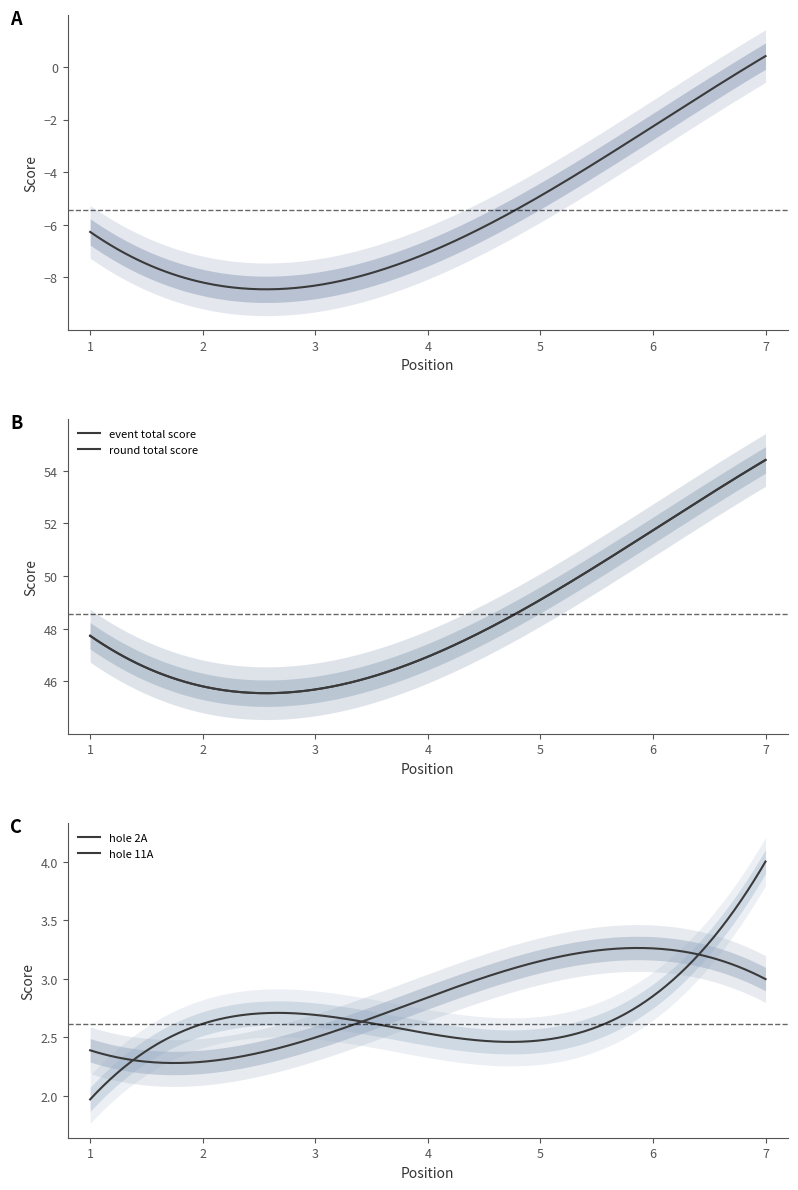

True or false: hole_2A has a value of 1 at T1.

False